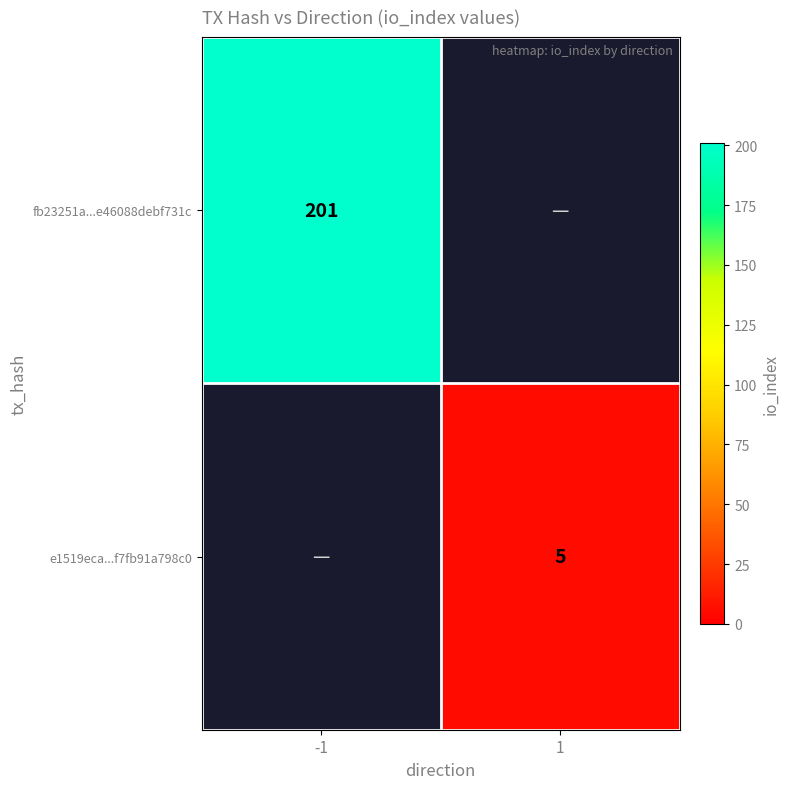

At how many categories does at least one series exceed 87?

1